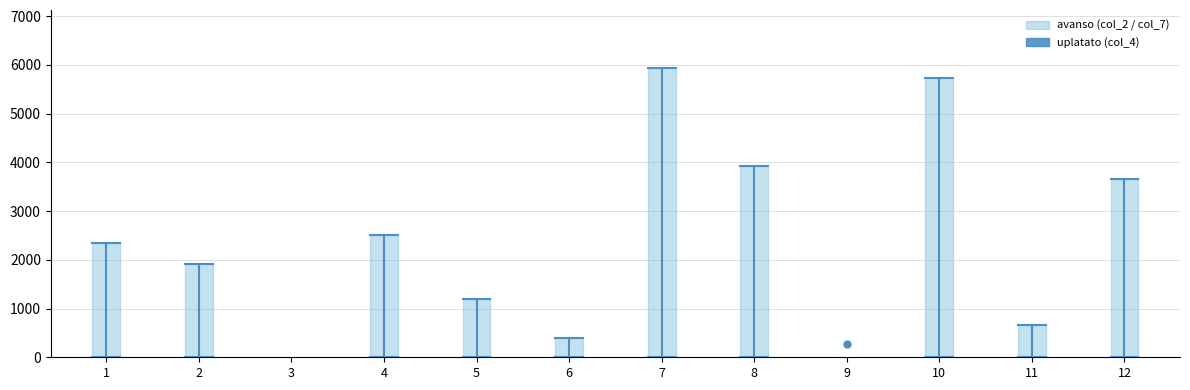

What is the value of the avanso (col_2) point at the 12th from the left?

3654.3